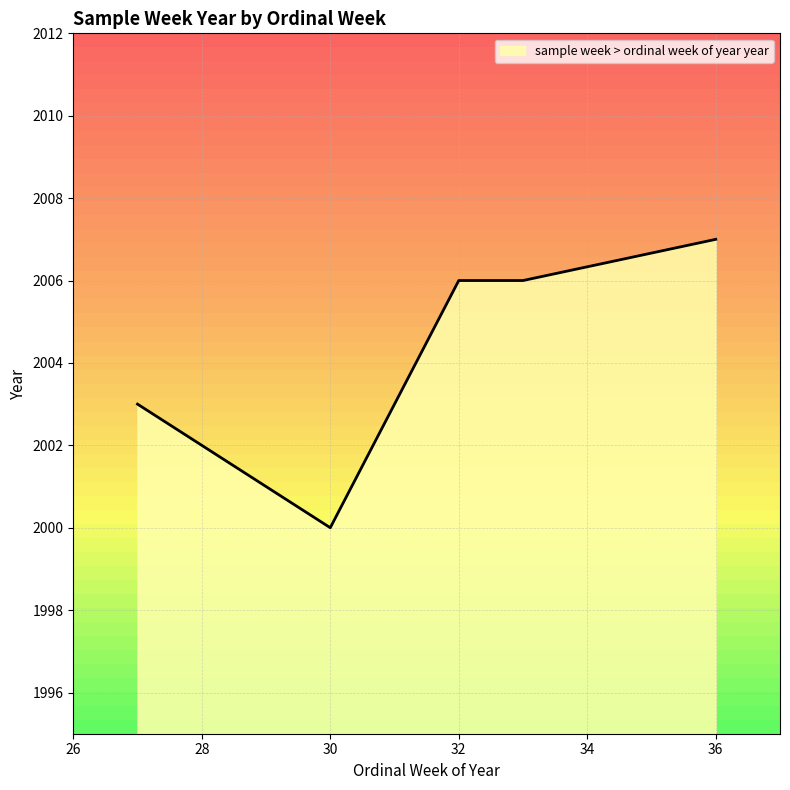

At which label does sample week > ordinal week of year year reach its minimum?

30